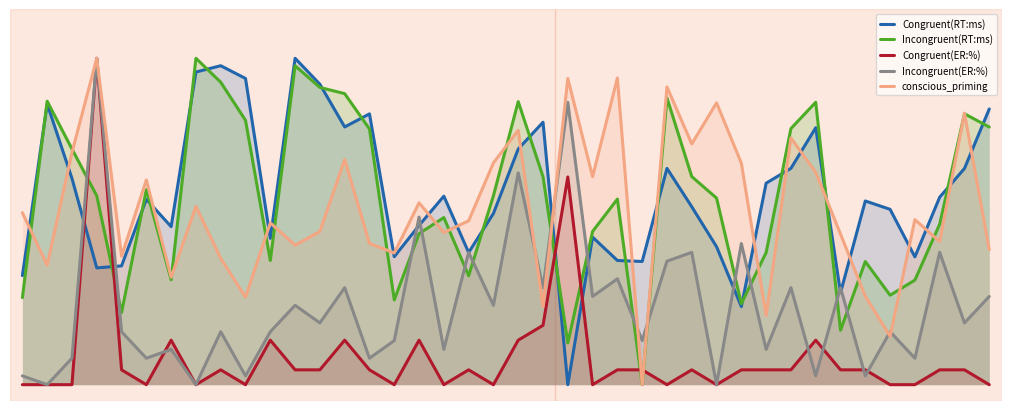

Between which two adjacent categories do Congruent(RT:ms) and Congruent(ER:%) first intersect?

2 and 3